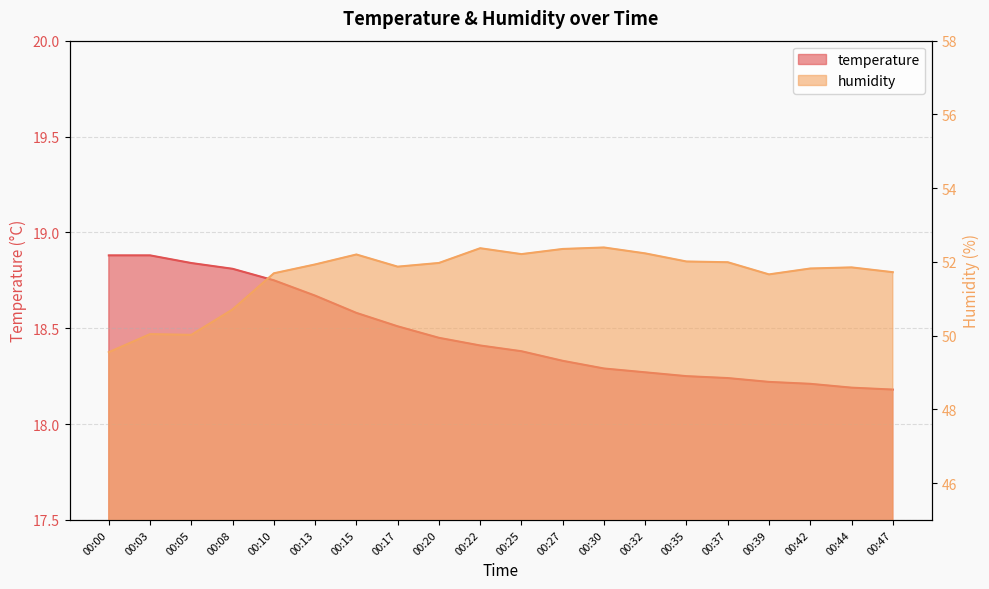

Is it true that temperature equals 18.9 at 00:03?

True